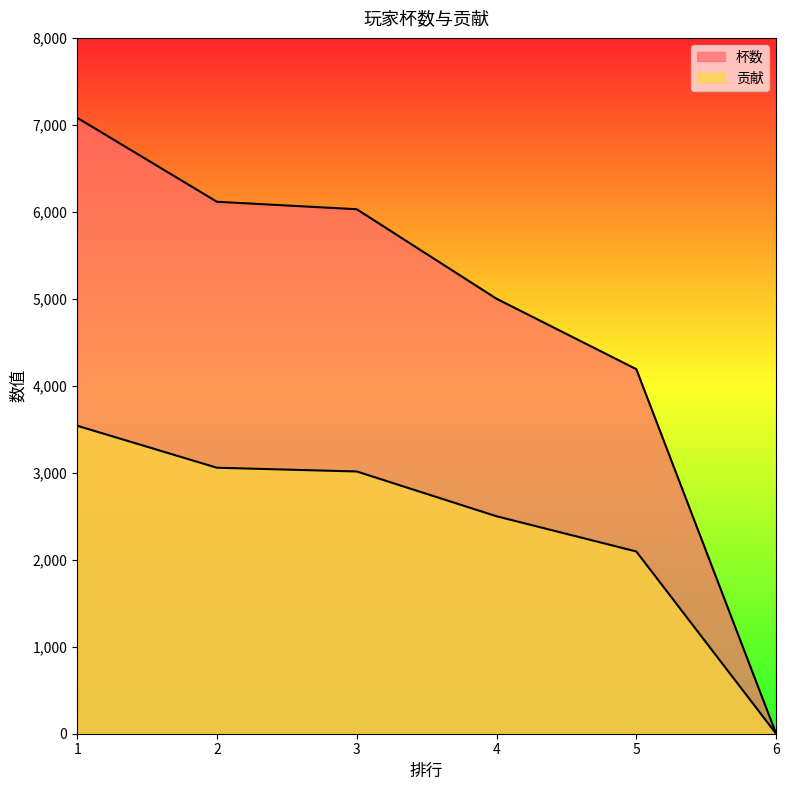

True or false: 杯数 and 贡献 cross at least once.

False